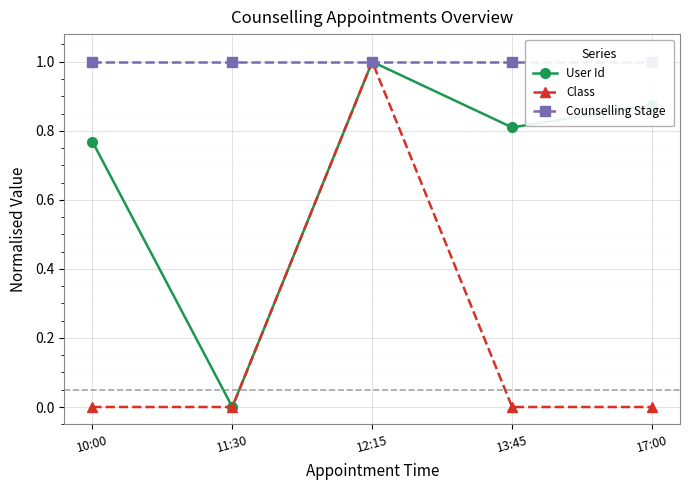

How many interior local valleys does the User Id series have?

2